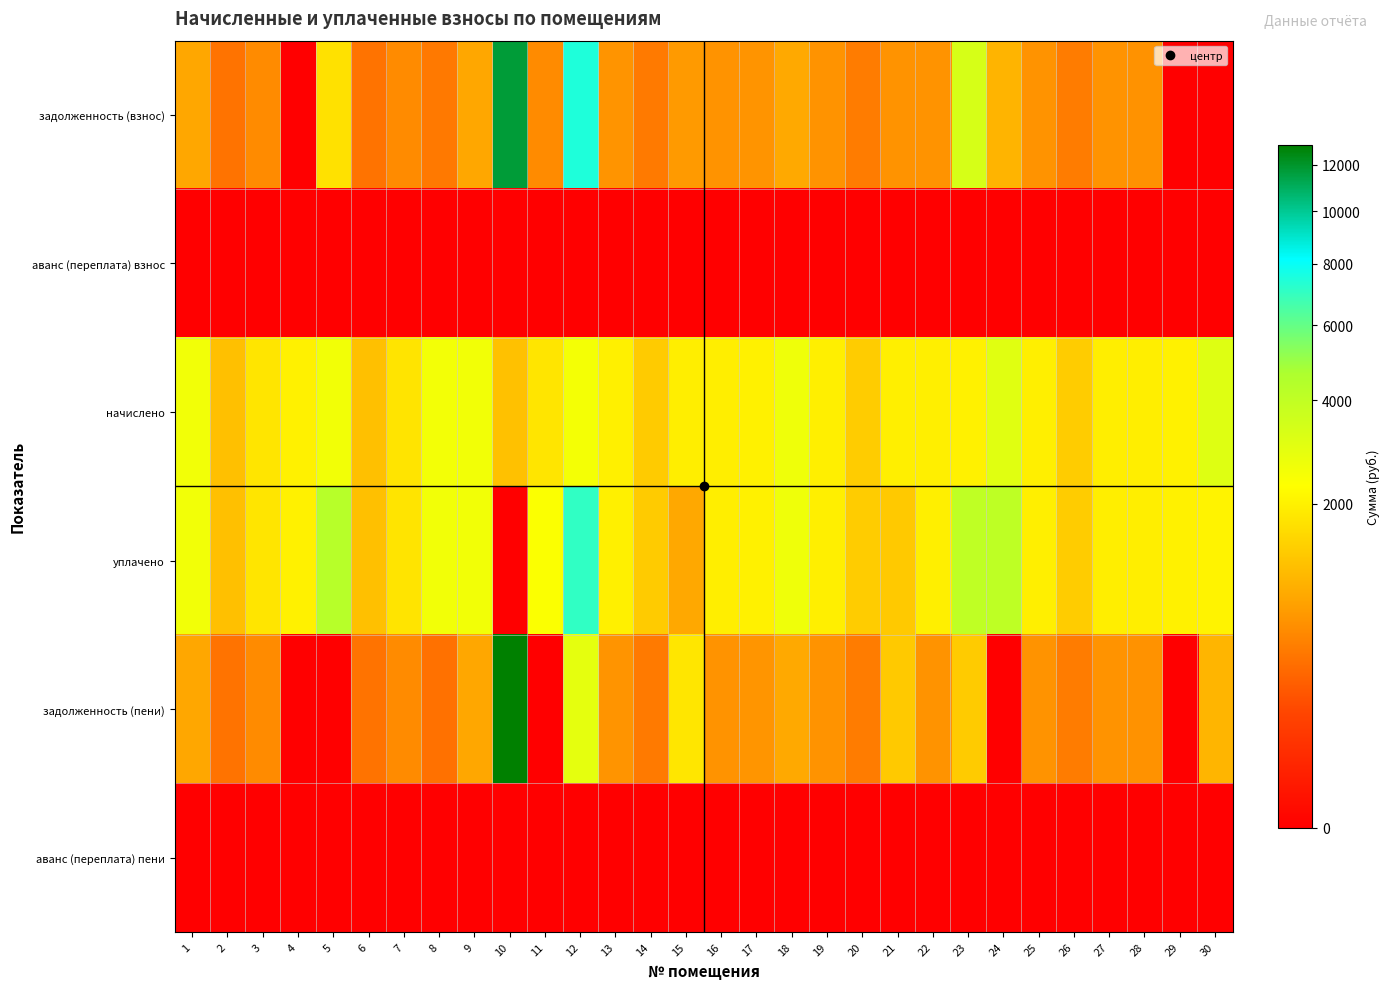

Reading right to left, transcribe all the data shown in this chart.

задолженность (взнос): 30=0.0	29=0.0	28=648.9	27=651.4	26=453.5	25=656.3	24=1020.1	23=3361.3	22=656.3	21=656.3	20=453.5	19=658.7	18=888.6	17=663.9	16=652.6	15=723.1	14=451.0	13=666.1	12=7496.8	11=588.7	10=11724.1	9=857.8	8=437.9	7=586.2	6=394.5	5=1715.7	4=0.0	3=588.7	2=390.8	1=862.8
аванс (переплата) взнос: 30=0.0	29=0.0	28=0.0	27=0.0	26=0.0	25=0.0	24=0.0	23=0.0	22=0.0	21=0.0	20=0.0	19=0.0	18=0.0	17=0.0	16=0.0	15=0.0	14=0.0	13=0.0	12=0.0	11=0.0	10=0.0	9=0.0	8=0.0	7=0.0	6=0.0	5=0.0	4=0.0	3=0.0	2=0.0	1=0.0
начислено: 30=3097.1	29=2020.5	28=1946.7	27=1954.1	26=1360.5	25=1968.9	24=3060.2	23=2016.8	22=1968.9	21=1968.9	20=1360.5	19=1976.2	18=2665.7	17=2024.2	16=1957.8	15=1950.4	14=1353.1	13=1998.4	12=2518.2	11=1766.1	10=1190.9	9=2573.5	8=2536.7	7=1758.7	6=1183.5	5=2573.5	4=2013.1	3=1766.1	2=1172.5	1=2588.3
уплачено: 30=2064.7	29=2020.5	28=1946.7	27=1954.1	26=1360.5	25=1968.9	24=4080.3	23=4033.6	22=1968.9	21=1312.6	20=1360.5	19=1976.2	18=2665.7	17=2013.4	16=1957.8	15=879.4	14=1353.1	13=1998.4	12=7085.2	11=2354.8	10=0.0	9=2573.5	8=2587.5	7=1758.7	6=1183.5	5=4334.1	4=2013.1	3=1766.1	2=1172.5	1=2588.3
задолженность (пени): 30=1032.4	29=0.0	28=648.9	27=651.4	26=453.5	25=656.3	24=0.0	23=1344.5	22=656.3	21=1312.6	20=453.5	19=658.7	18=888.6	17=674.7	16=652.6	15=1794.1	14=451.0	13=666.1	12=2929.7	11=0.0	10=12915.0	9=857.8	8=387.1	7=586.2	6=394.5	5=0.0	4=0.0	3=588.7	2=390.8	1=862.8
аванс (переплата) пени: 30=0.0	29=0.0	28=0.0	27=0.0	26=0.0	25=0.0	24=0.0	23=0.0	22=0.0	21=0.0	20=0.0	19=0.0	18=0.0	17=0.0	16=0.0	15=0.0	14=0.0	13=0.0	12=0.0	11=0.0	10=0.0	9=0.0	8=0.0	7=0.0	6=0.0	5=-45.0	4=0.0	3=0.0	2=0.0	1=0.0